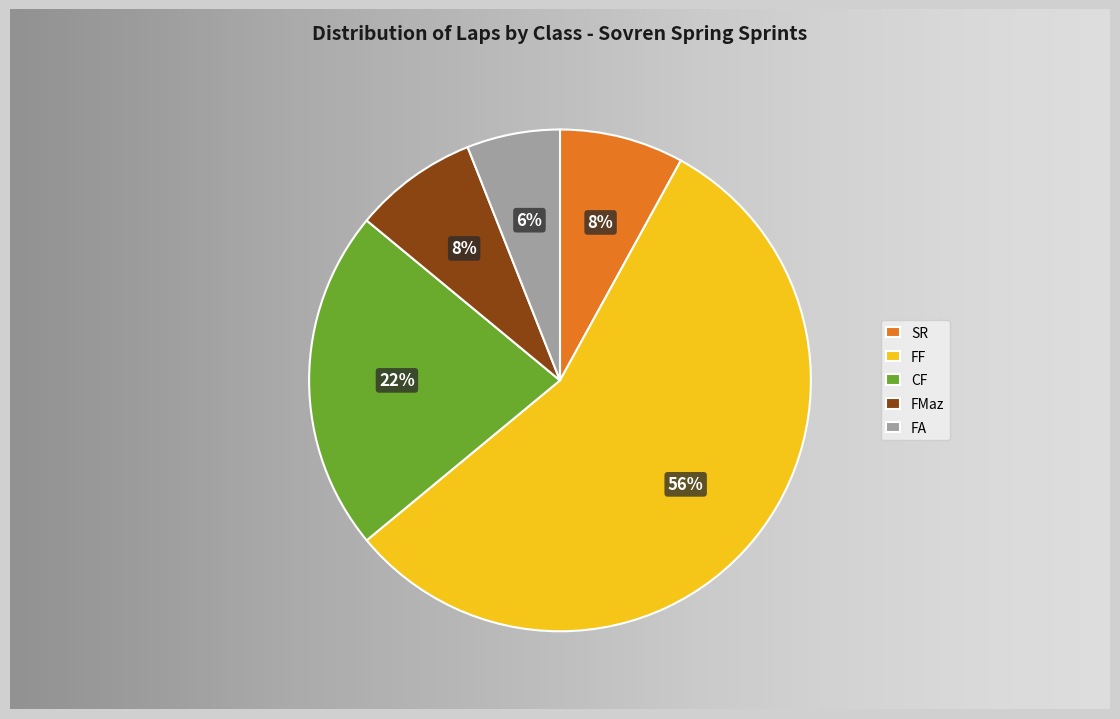

To the nearest percent, what portion does FMaz represent?

8%